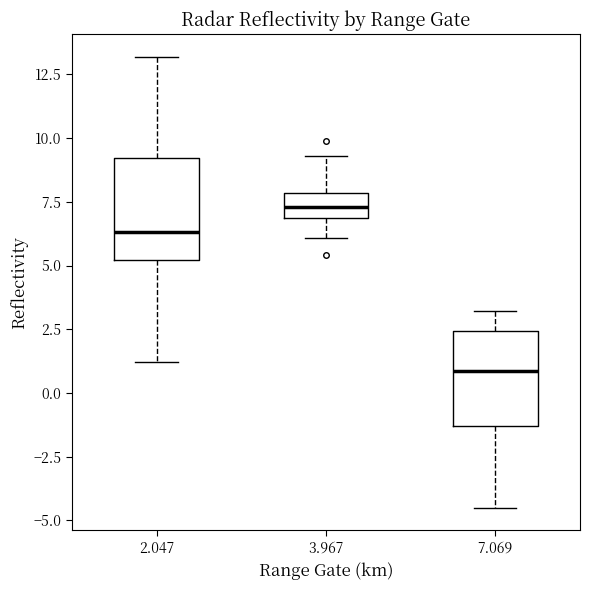

Reading left to right, transcribe this box plot: for each box, give where its median line is, the range the box spans, and where its two whiskers end, as read against the y-axis. The values are not printed on the chart, so give them approximately, as read against the axis.

2.047: median 6.5, box 5.0 to 9.0, whiskers 1.0 to 13.0
3.967: median 7.5, box 7.0 to 8.0, whiskers 6.0 to 9.5
7.069: median 1.0, box -1.5 to 2.5, whiskers -4.5 to 3.0